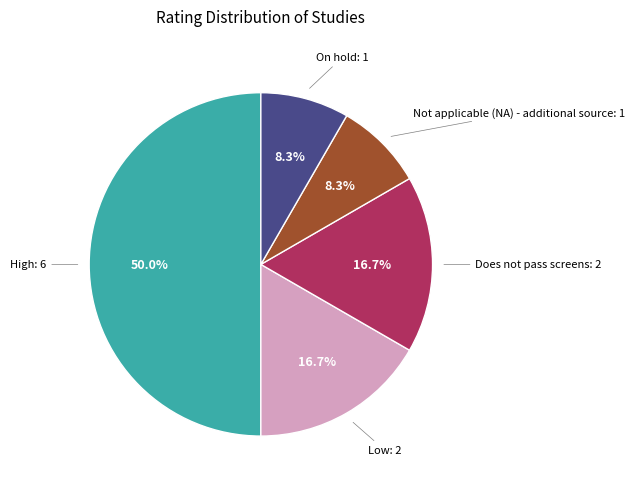

To the nearest percent, what portion does On hold represent?

8%